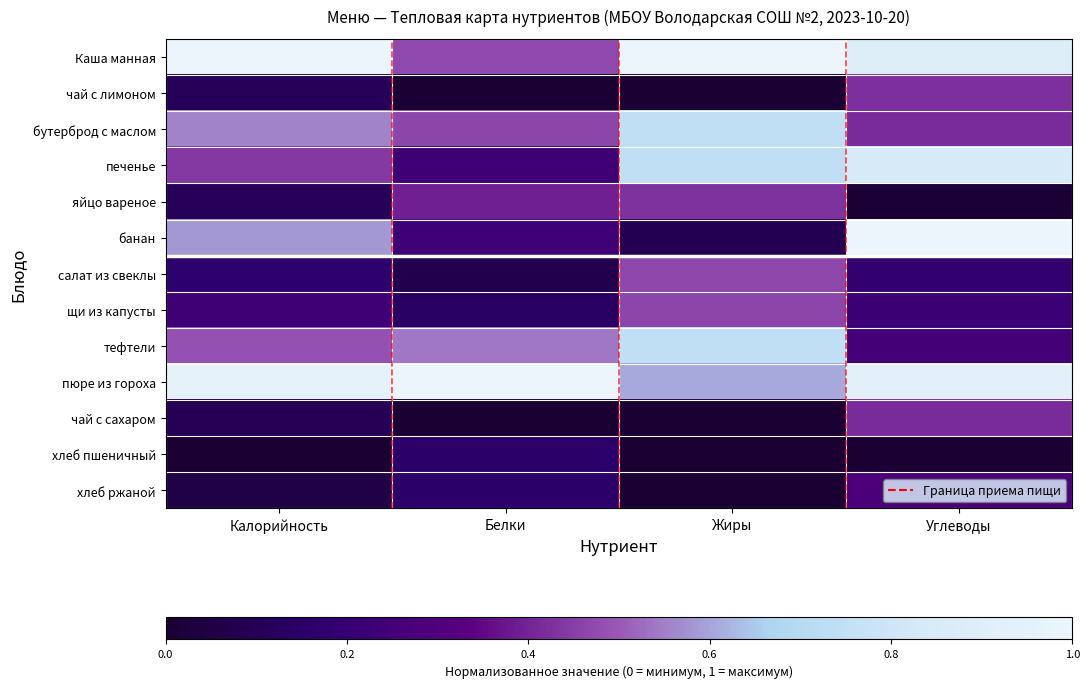

Which category has the highest value across all series?

Калорийность